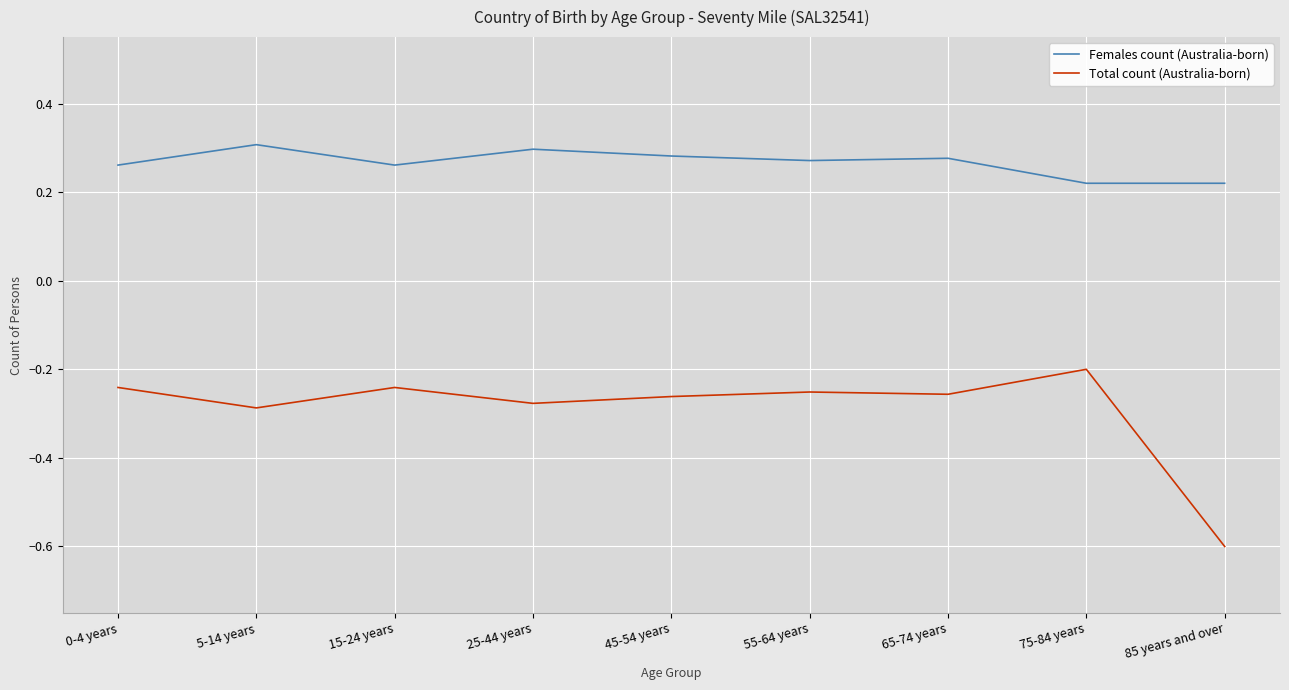

What is the difference between the highest and lowest values at 75-84 years?

0.4